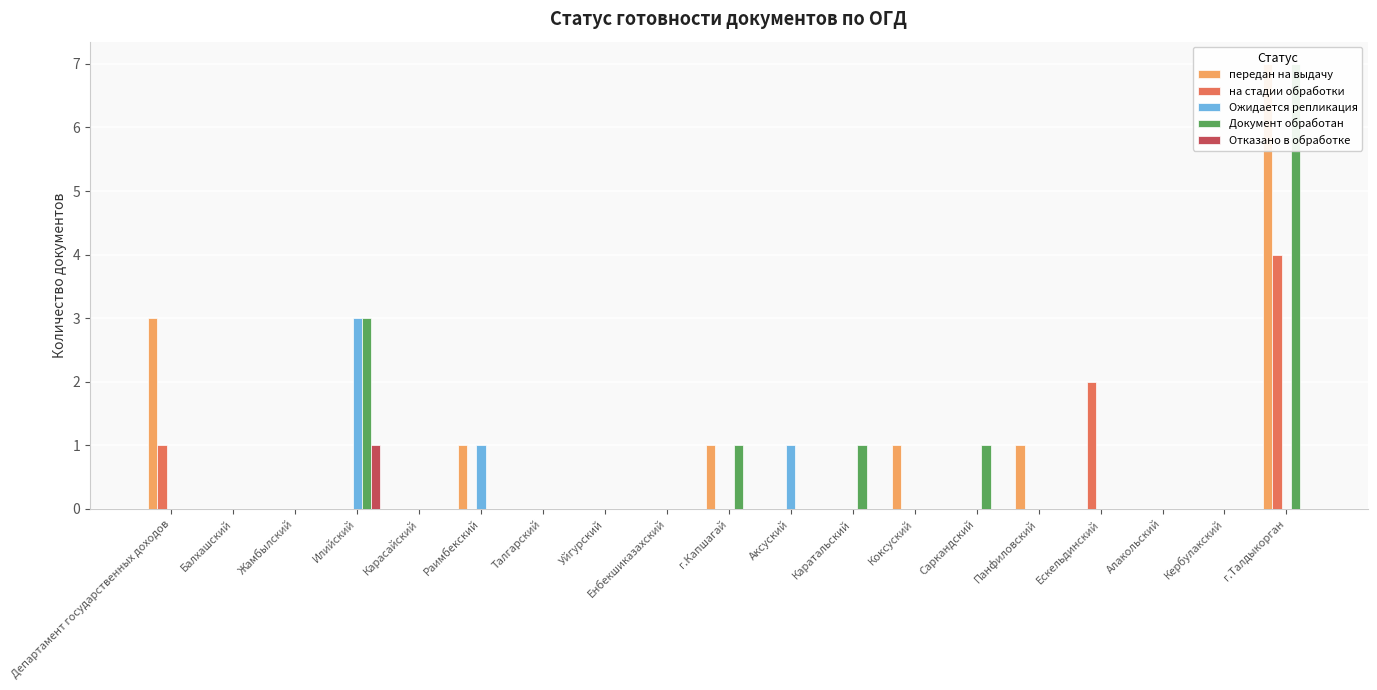

The value of передан на выдачу at Каратальский is -3. True or false?

False